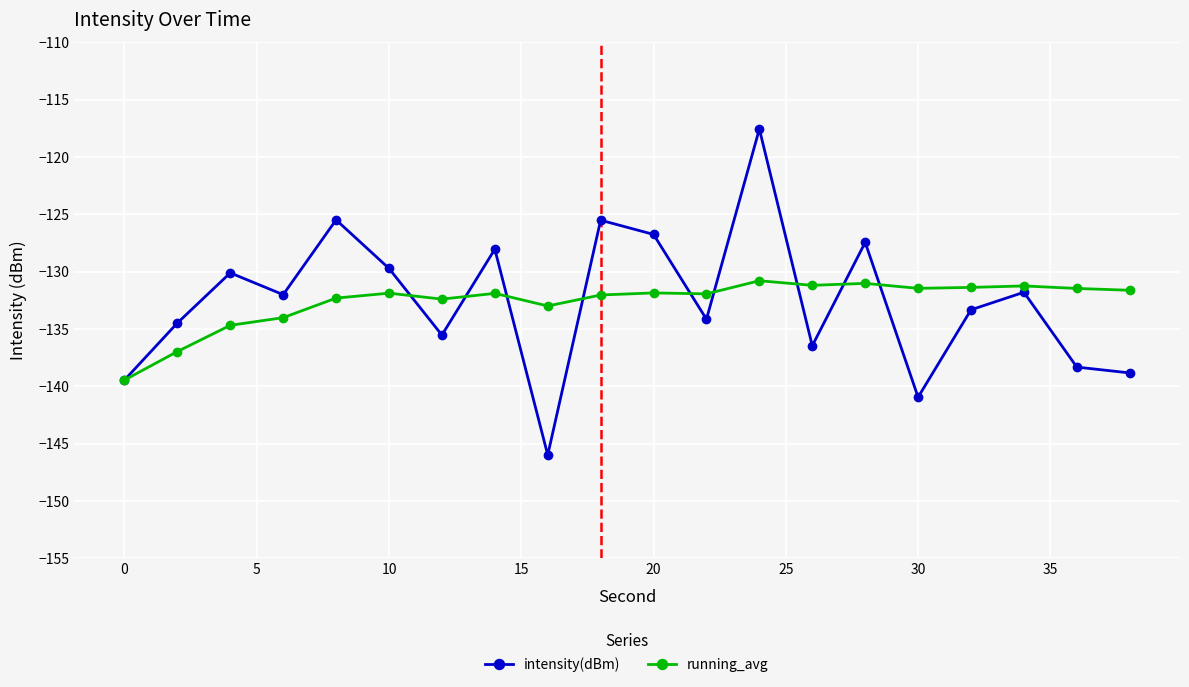

Rank the series by their maximum value, from lowest to highest.

running_avg, intensity(dBm)